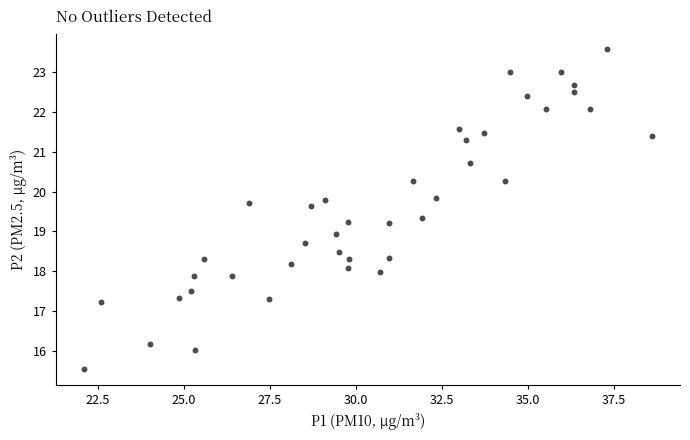

What is the range of X values (max minus min)?

16.5